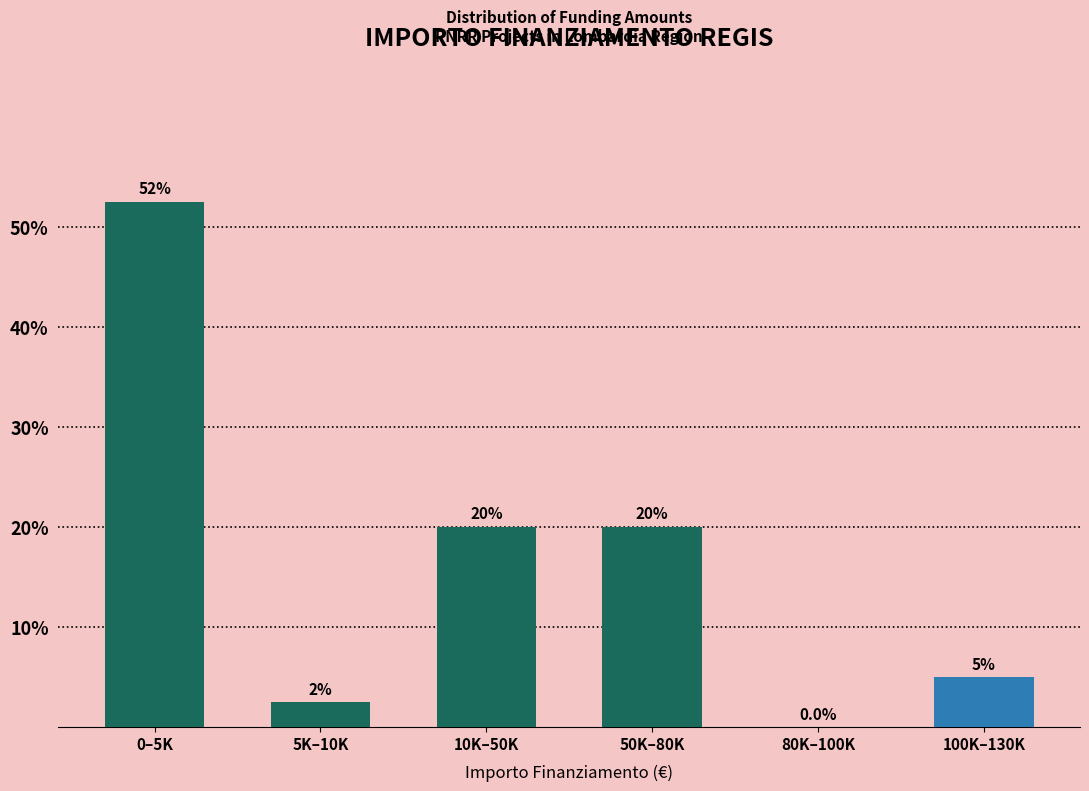

Reading right to left, what are all the values shown in this chart?

100K–130K=5.0	80K–100K=0.0	50K–80K=20.0	10K–50K=20.0	5K–10K=2.5	0–5K=52.5